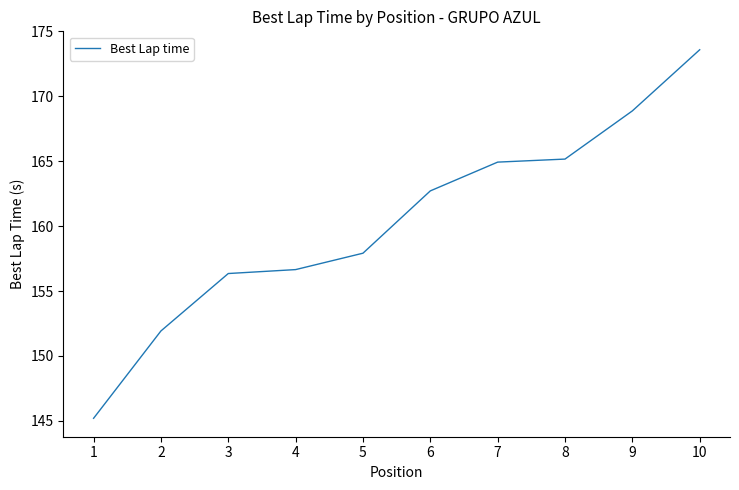

The value at 10 is 276.4. True or false?

False